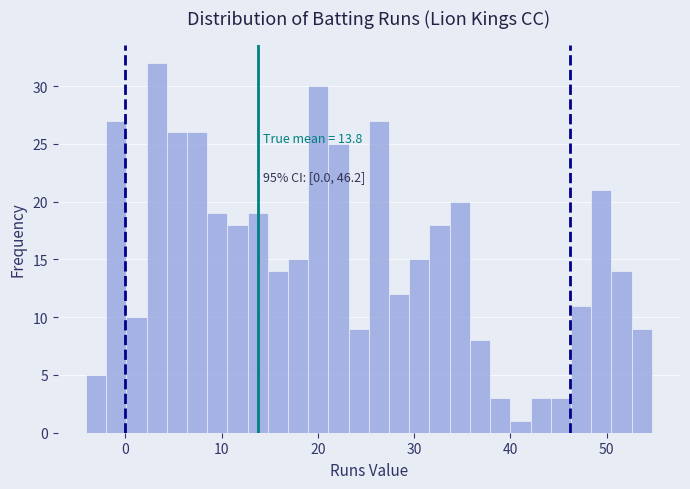

Read against the x-axis, roughly where is the centre of the tallest bar?

3